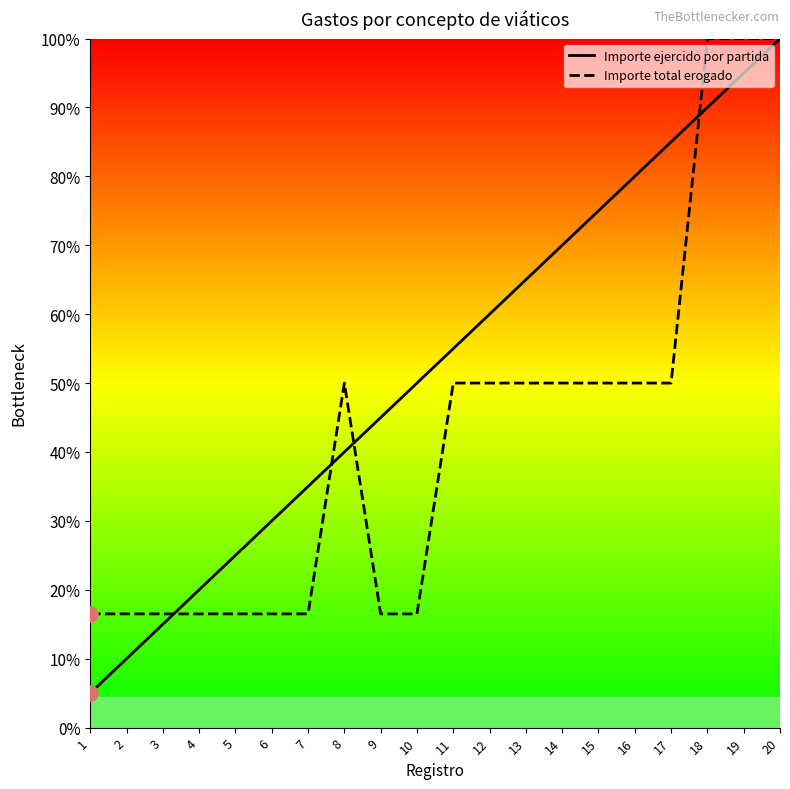

At how many categories does at least one series exceed 1330?

15